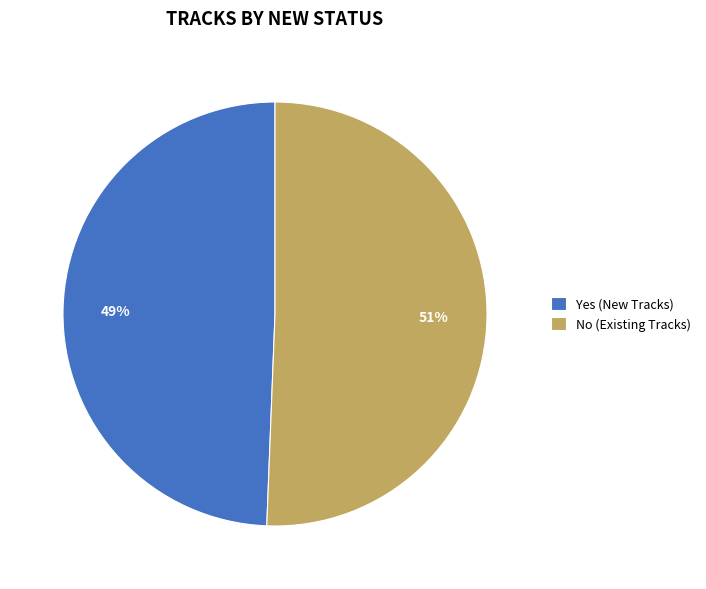

Is it true that Yes is 49% of the pie?

True